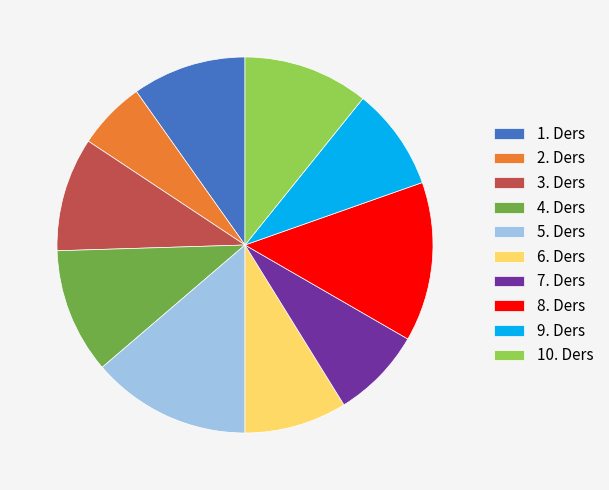

Combined, do 10. Ders and 8. Ders account for over 50%?

No